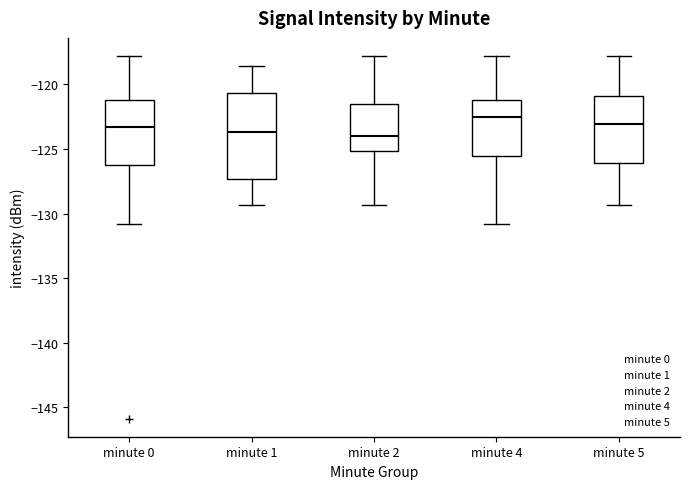

Comparing the boxes themselves (not the whiskers), which one is the tallest?

minute 1